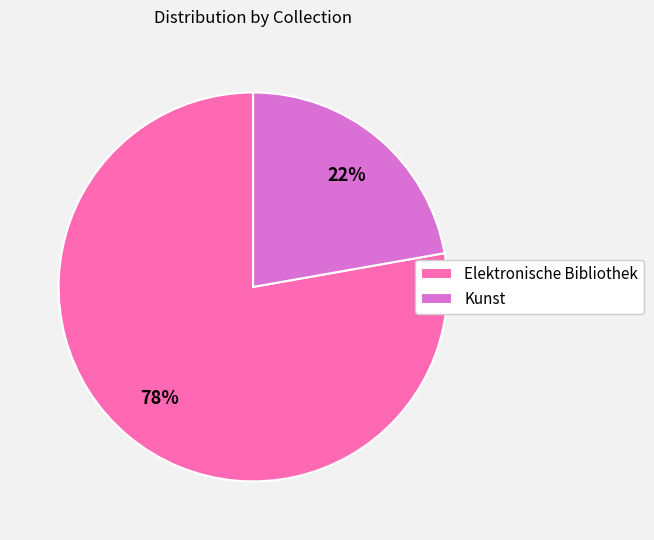

Do Elektronische Bibliothek and Kunst together represent more than half of the pie?

Yes